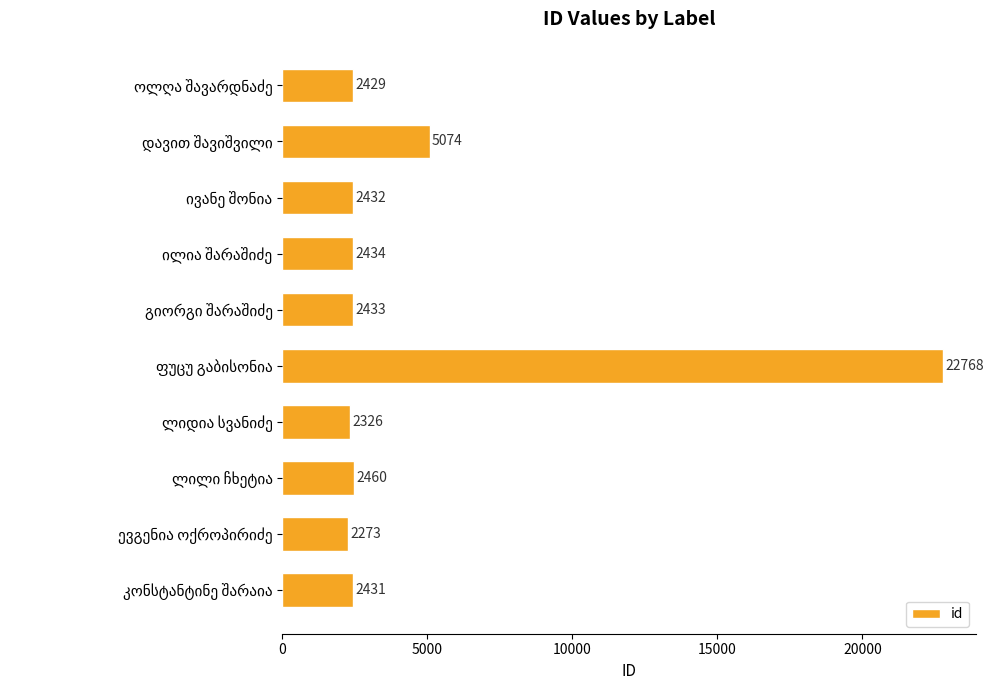

What is the sum of all values?

47060